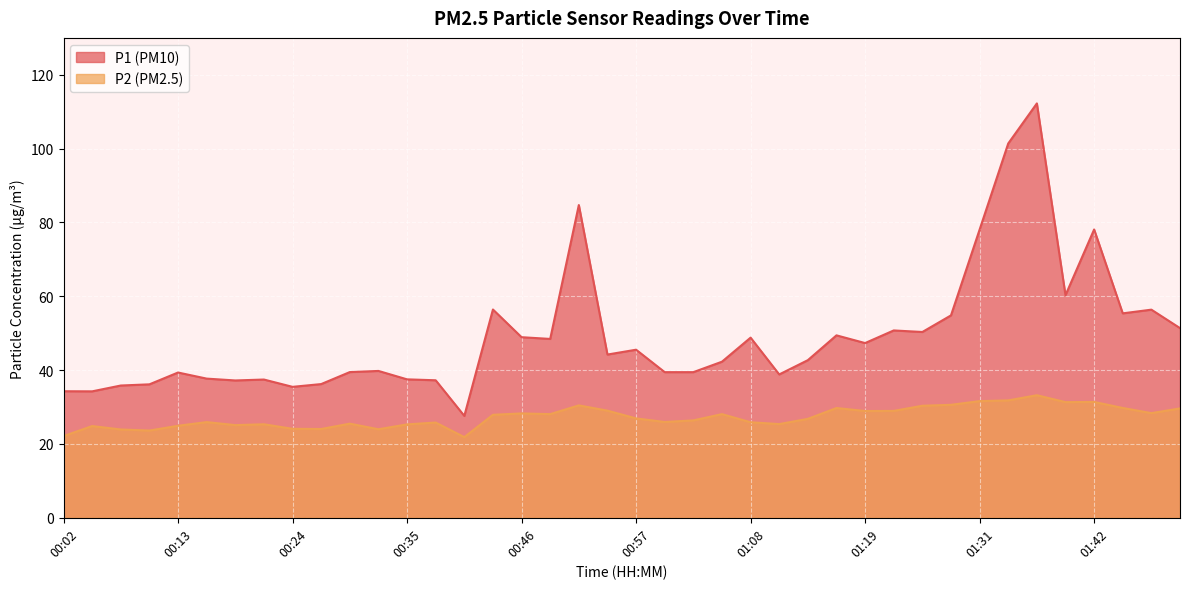

How many lines are shown in the chart?

2